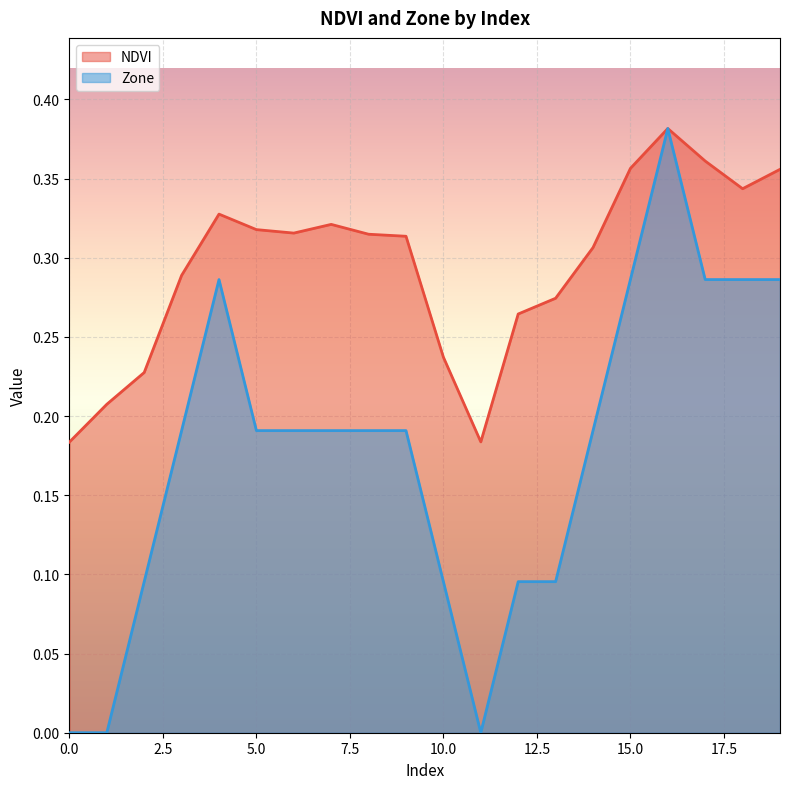

How many data points does each series have?

20